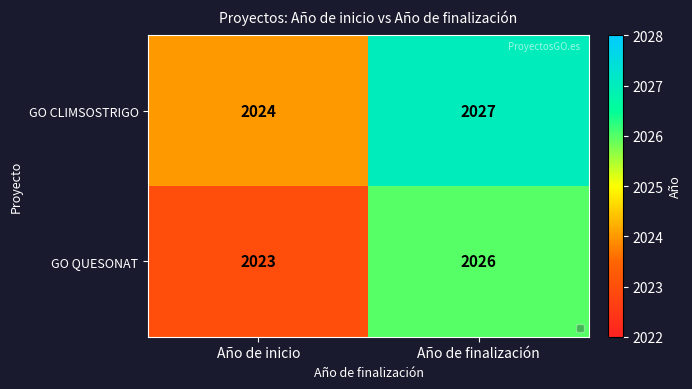

At which category is the sum across all series the highest?

Año de finalización